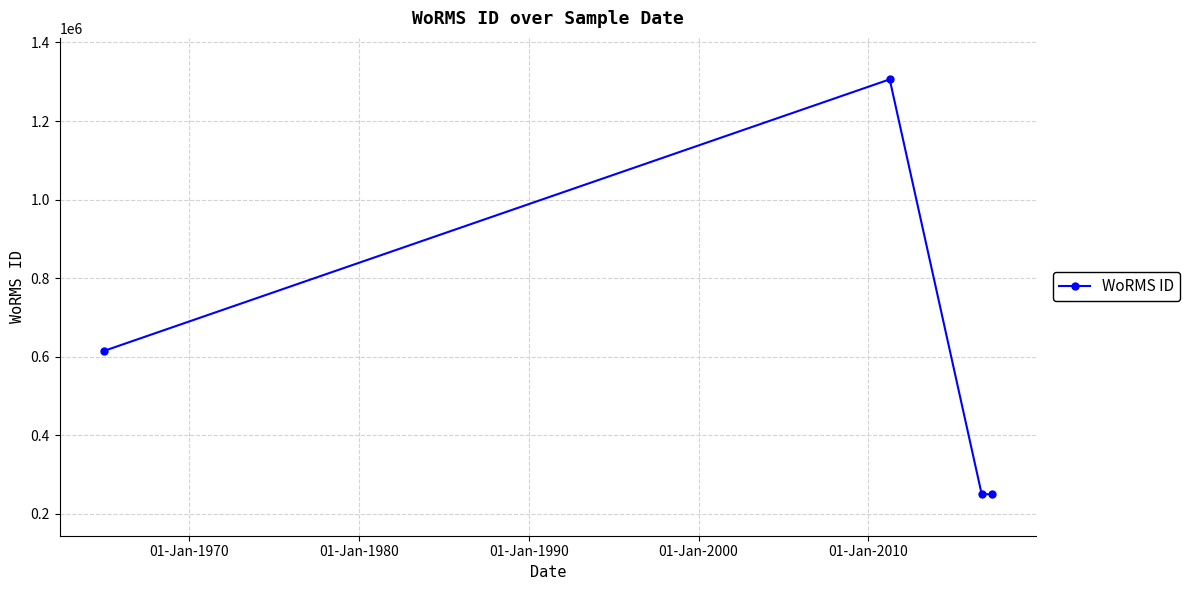

What is the minimum value shown in the chart?

249725